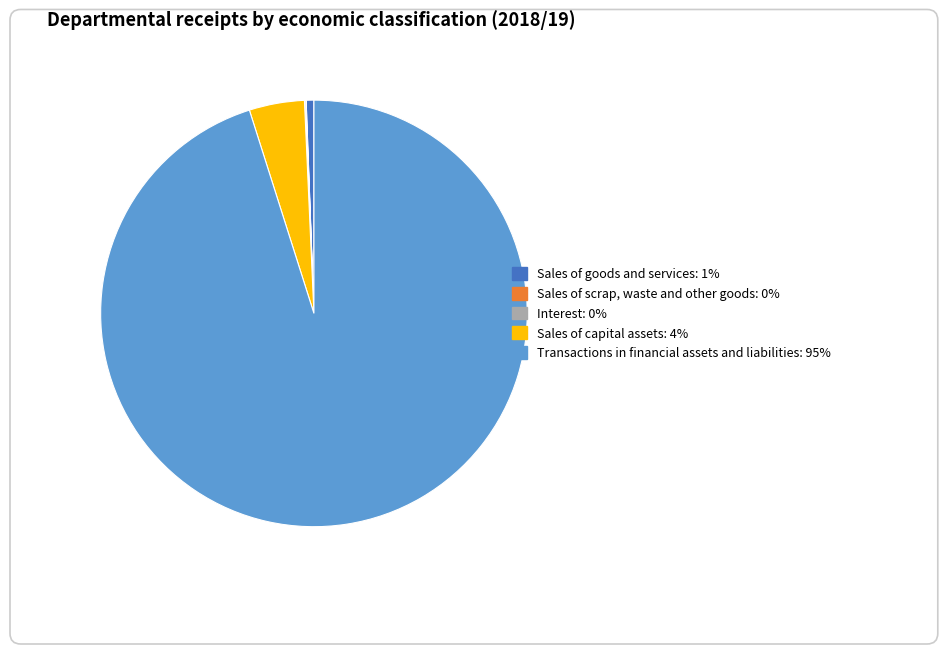

Which slice represents more than half of the pie?

Transactions in financial assets and liabilities